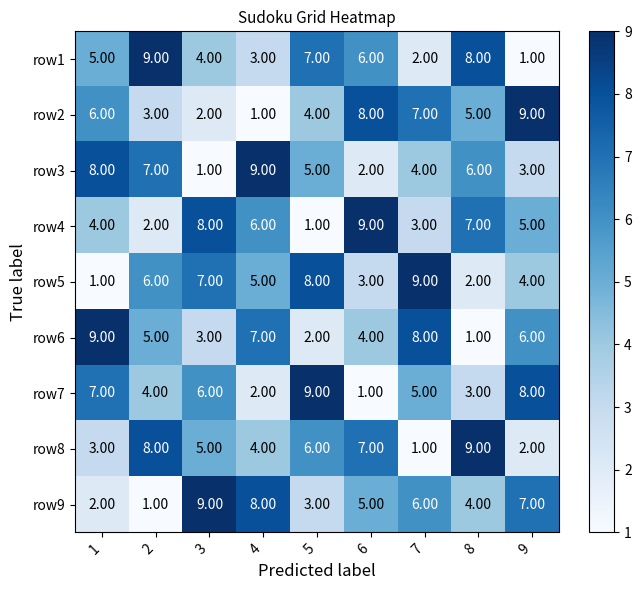

What is the total value across all series at 1?

45